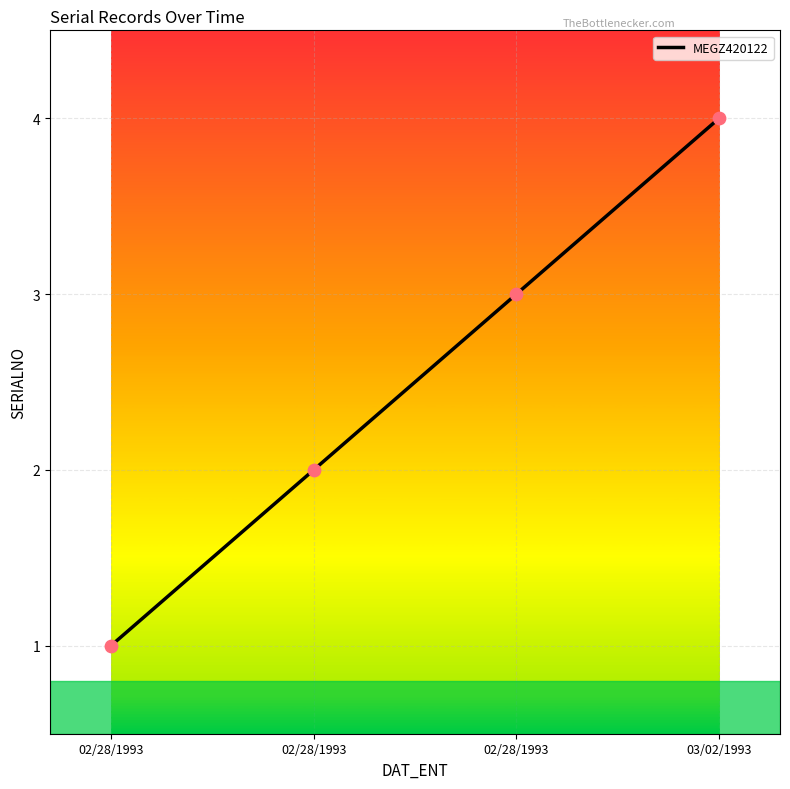

What is the ratio of the value at 02/28/1993 to the value at 02/28/1993?

3.0